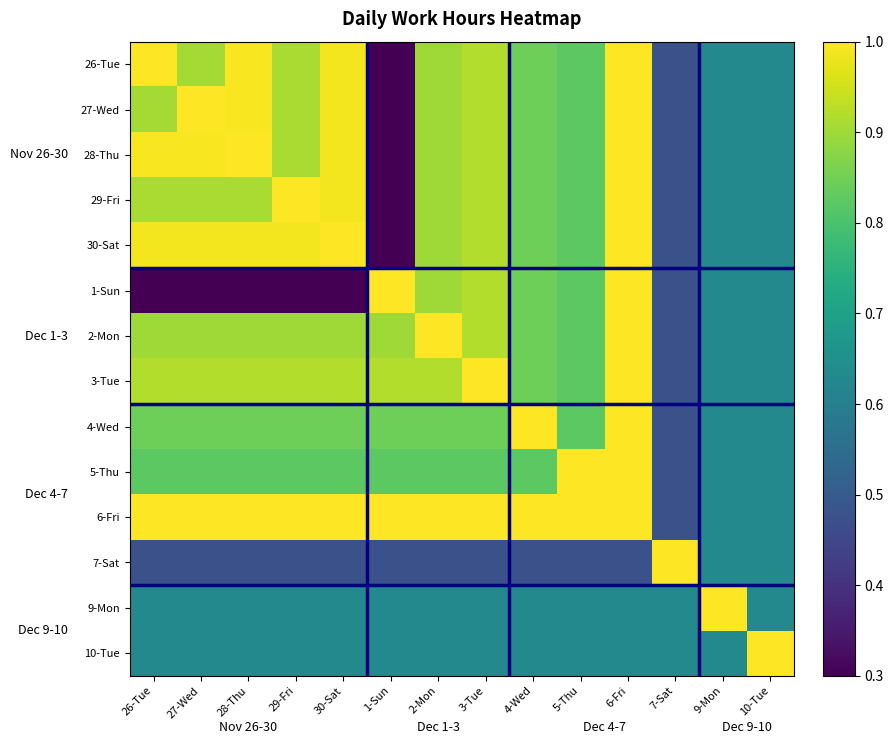

List the series in order of their peak value, highest first.

26-Tue, 27-Wed, 28-Thu, 29-Fri, 30-Sat, 1-Sun, 2-Mon, 3-Tue, 4-Wed, 5-Thu, 6-Fri, 7-Sat, 9-Mon, 10-Tue